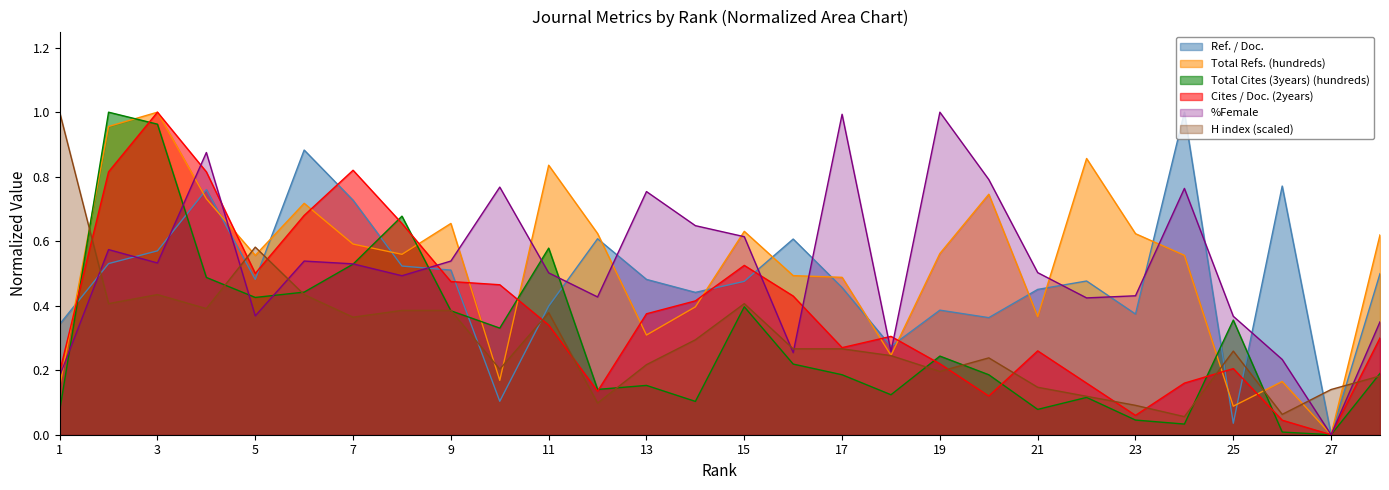

Rank the categories by Cites / Doc. (2years) value from highest to lowest.

3, 7, 2, 4, 6, 8, 15, 5, 9, 10, 16, 14, 13, 11, 18, 28, 17, 21, 19, 25, 1, 22, 24, 12, 20, 23, 26, 27